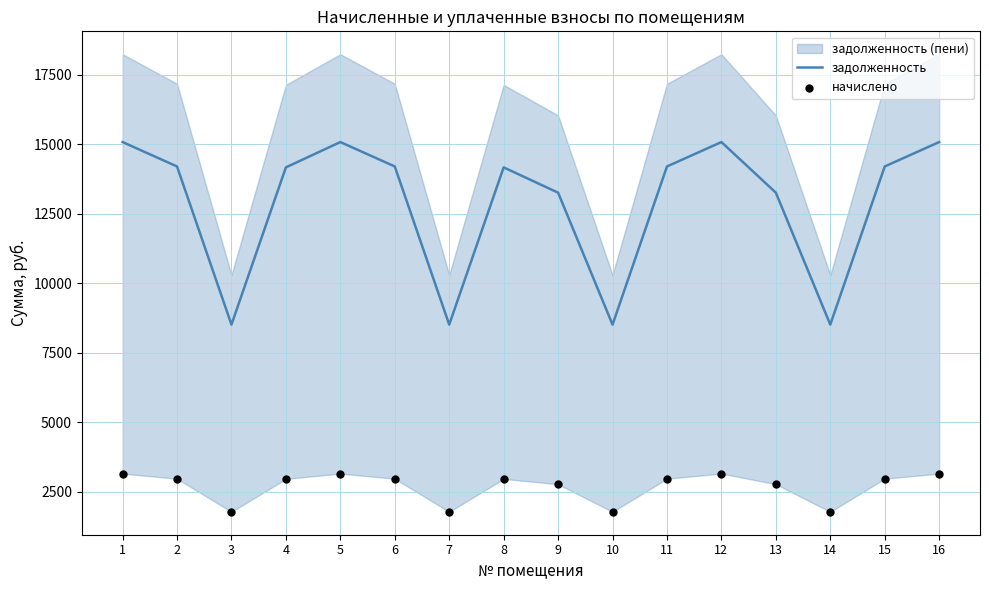

Which series has the largest total across all categories?

задолженность